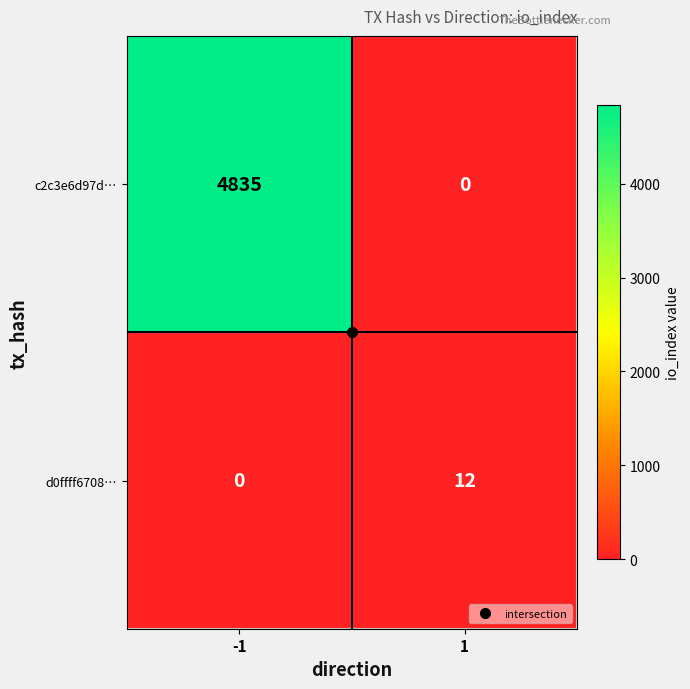

What is the total value across all series at 1?

12